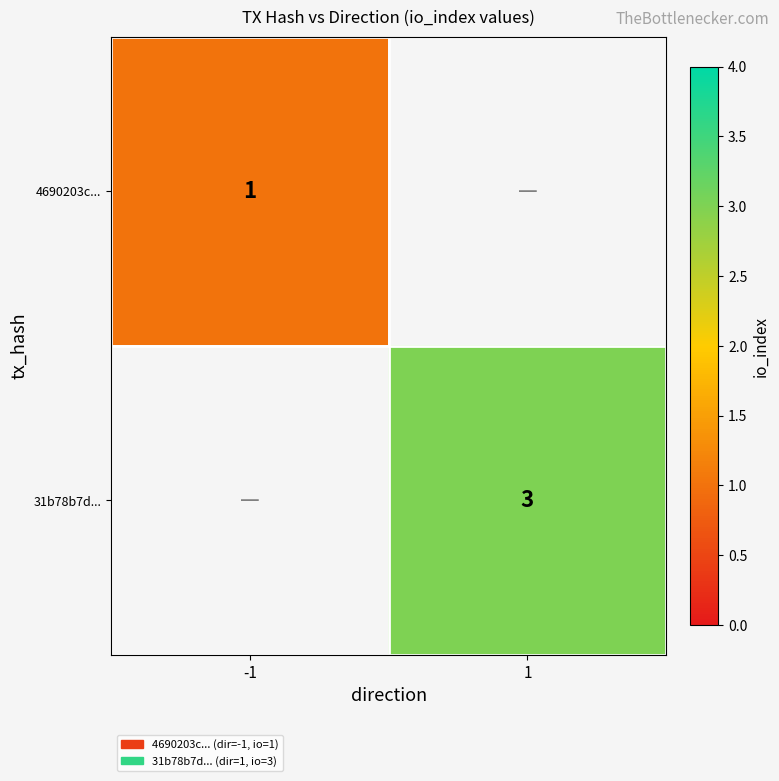

Count the number of categories in the chart.

2